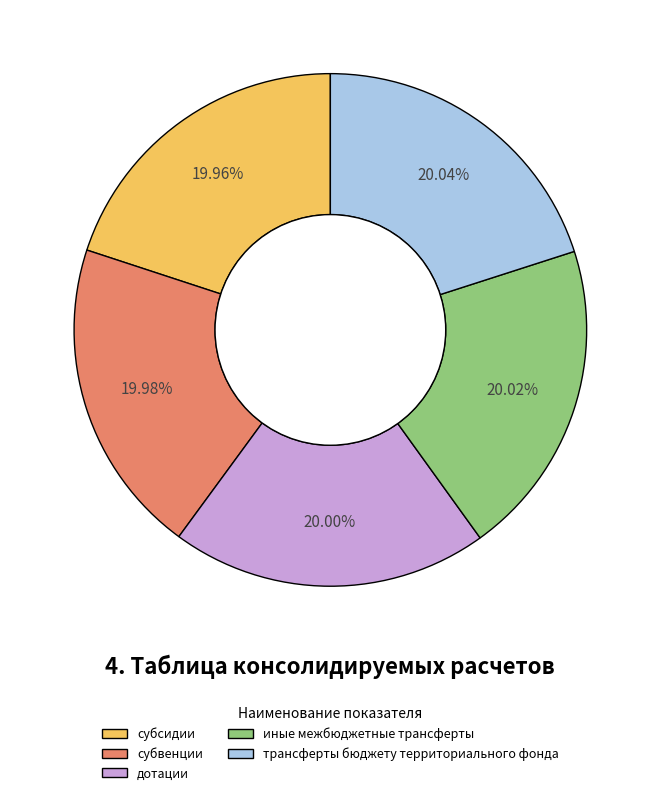

Approximately how many times larger is the value at субсидии compared to трансферты бюджету территориального фонда?

1.0